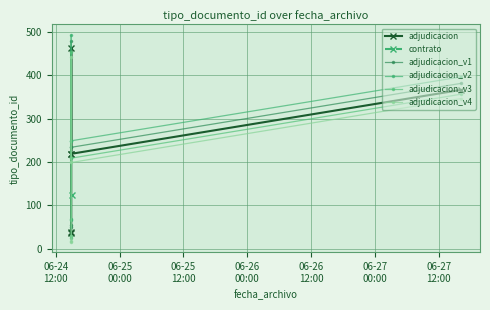

Which series has the widest spread of values?

adjudicacion